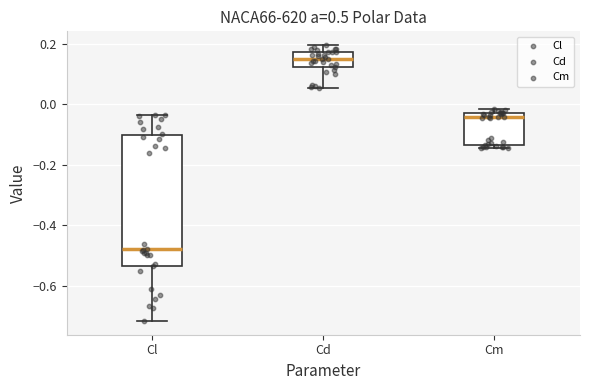

Reading left to right, transcribe this box plot: for each box, give where its median line is, the range the box spans, and where its two whiskers end, as read against the y-axis. The values are not printed on the chart, so give them approximately, as read against the axis.

Cl: median -0.48, box -0.54 to -0.10, whiskers -0.72 to -0.04
Cd: median 0.16, box 0.12 to 0.18, whiskers 0.06 to 0.20
Cm: median -0.04 (just below the box's upper edge), box -0.14 to -0.04, whiskers -0.14 (just below the box's lower edge) to -0.02